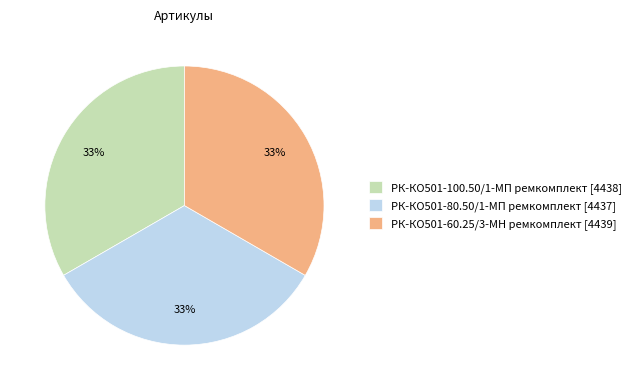

Does РК-КО501-100.50/1-МП ремкомплект represent more than half of the total?

No